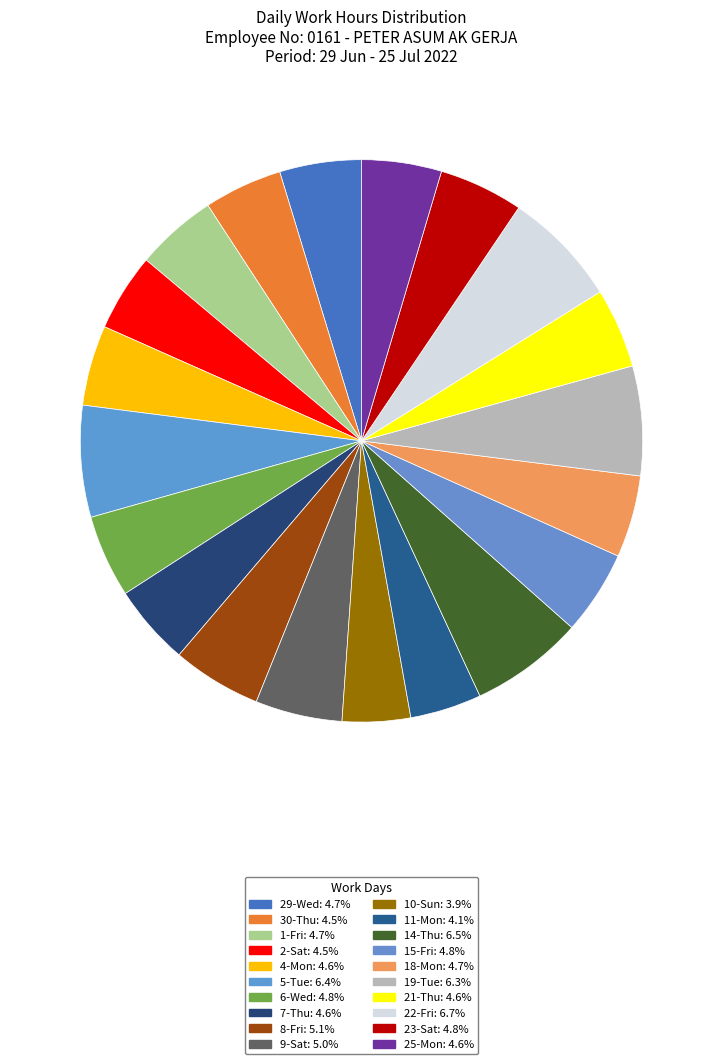

What is the largest slice in the pie chart?

22-Fri